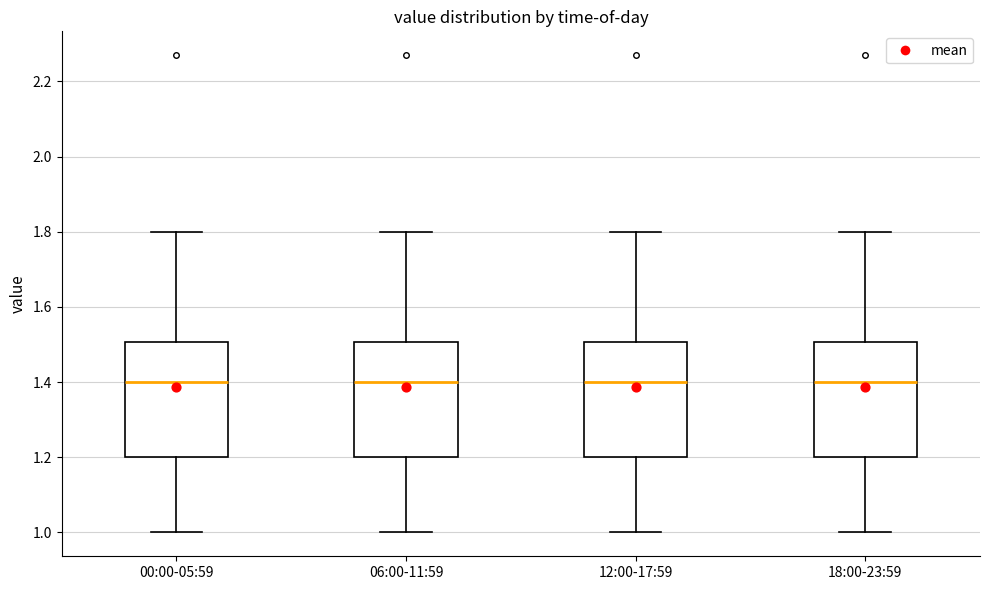

Reading left to right, transcribe this box plot: for each box, give where its median line is, the range the box spans, and where its two whiskers end, as read against the y-axis. The values are not printed on the chart, so give them approximately, as read against the axis.

00:00-05:59: median 1.4, box 1.2 to 1.5, whiskers 1.0 to 1.8
06:00-11:59: median 1.4, box 1.2 to 1.5, whiskers 1.0 to 1.8
12:00-17:59: median 1.4, box 1.2 to 1.5, whiskers 1.0 to 1.8
18:00-23:59: median 1.4, box 1.2 to 1.5, whiskers 1.0 to 1.8